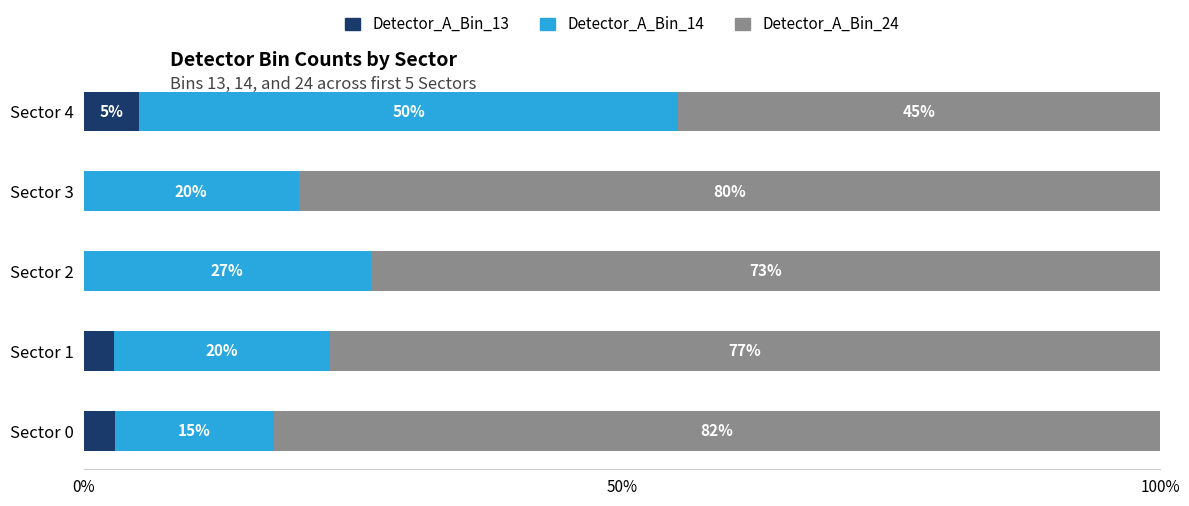

What is the total value across all series at Sector 1?

100.0